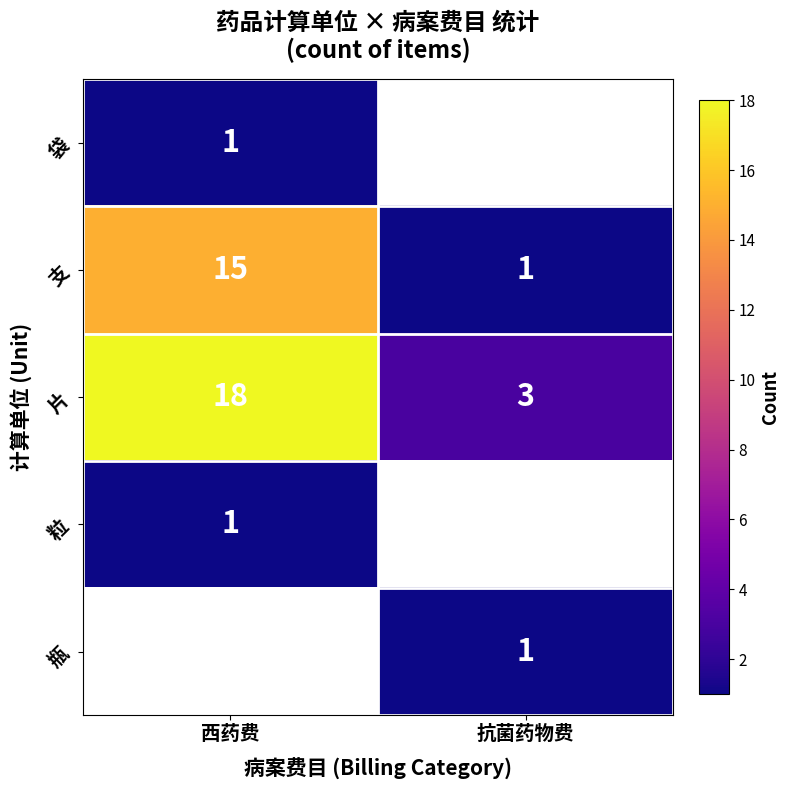

How many values in the 支 series are below 15?

1